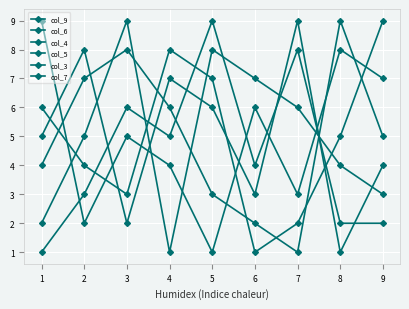

List the labels in order of col_9 value, smallest first.

5, 2, 7, 4, 3, 6, 9, 8, 1